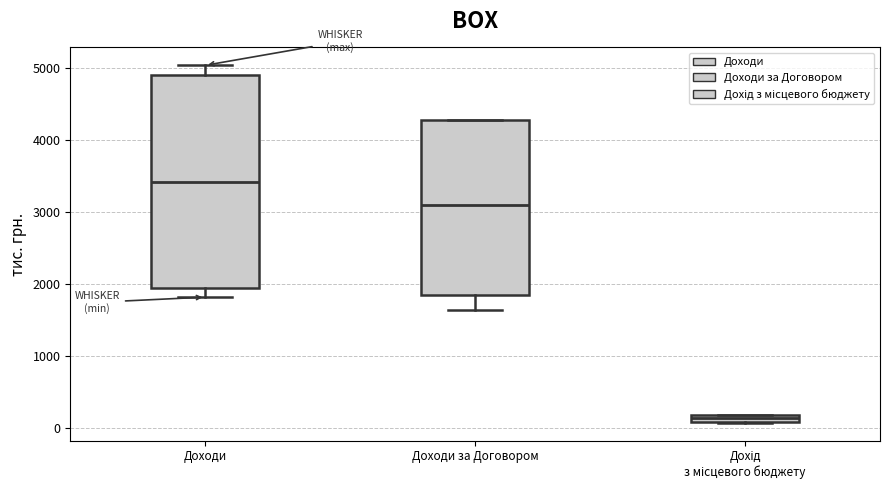

Comparing the boxes themselves (not the whiskers), which one is the tallest?

Доходи